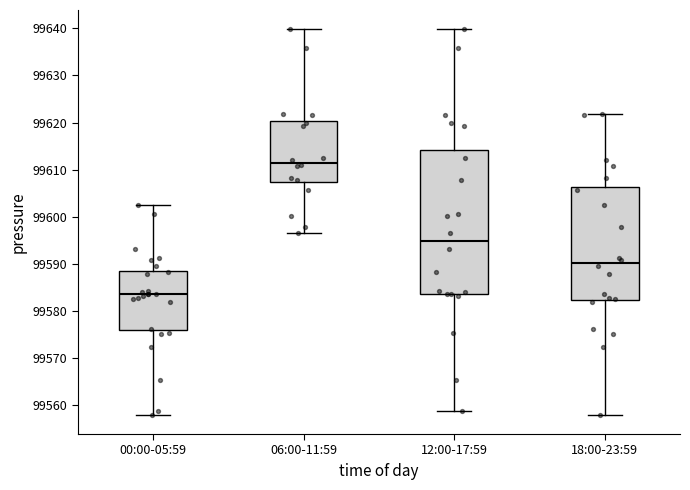

Which box has the lowest median line?

00:00-05:59